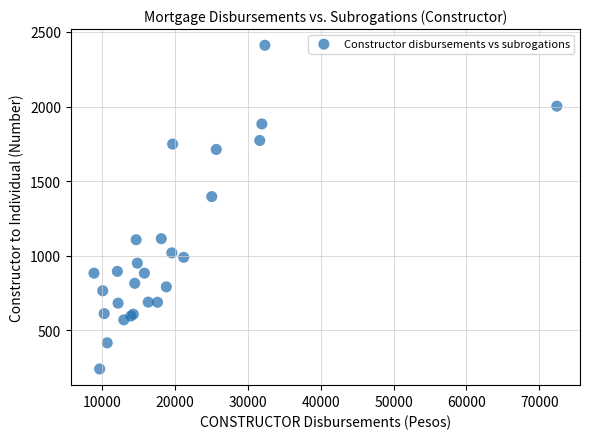

What Y value in the scatter plot is closest to 1326?

1397